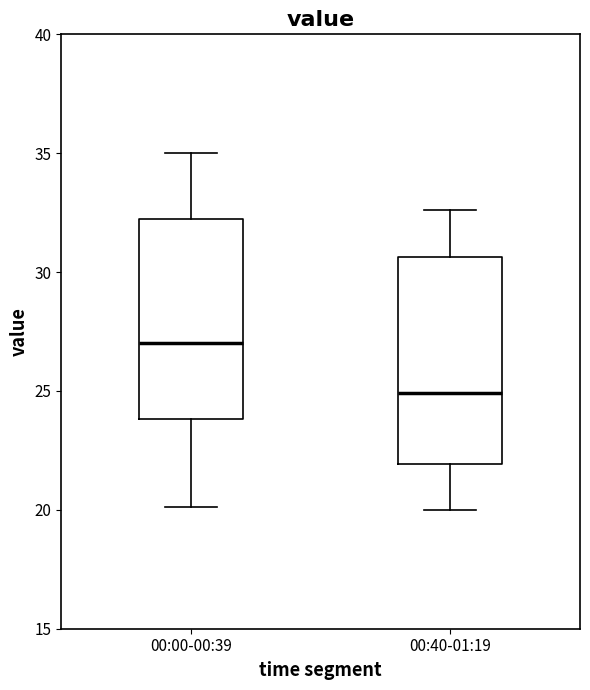

Where is the upper edge of the box for 00:00-00:39 on the y-axis? The values are not printed on the chart, so give them approximately, as read against the axis.

32.0